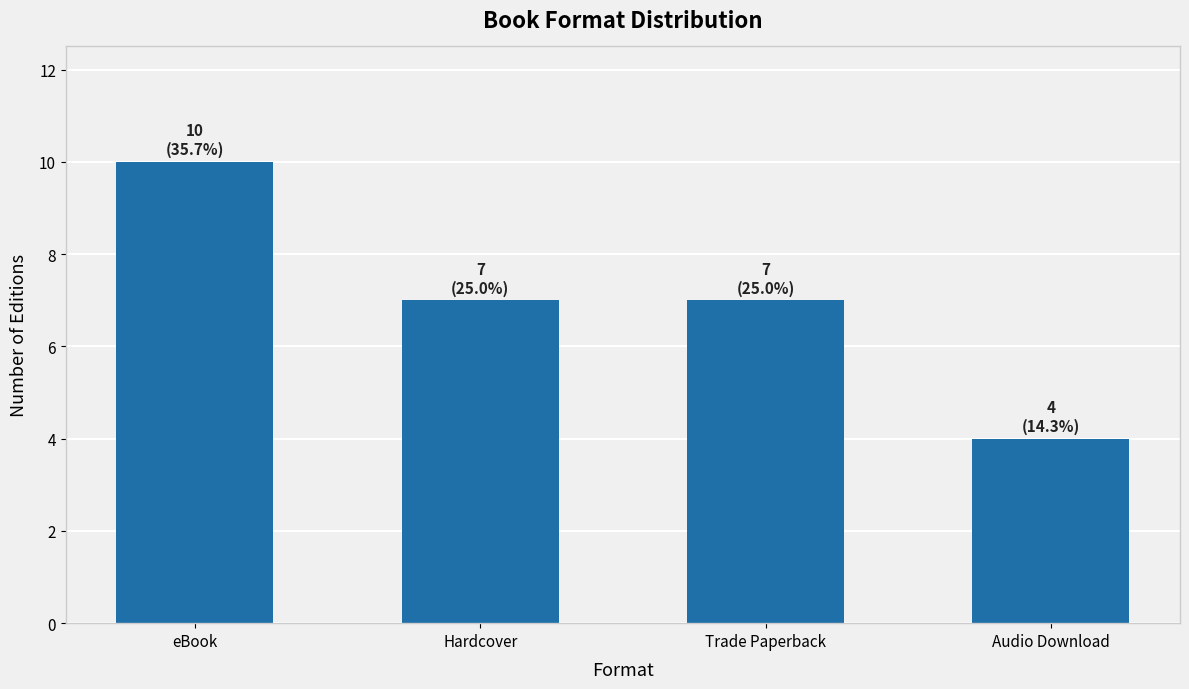

Between eBook and Hardcover, which is larger?

eBook